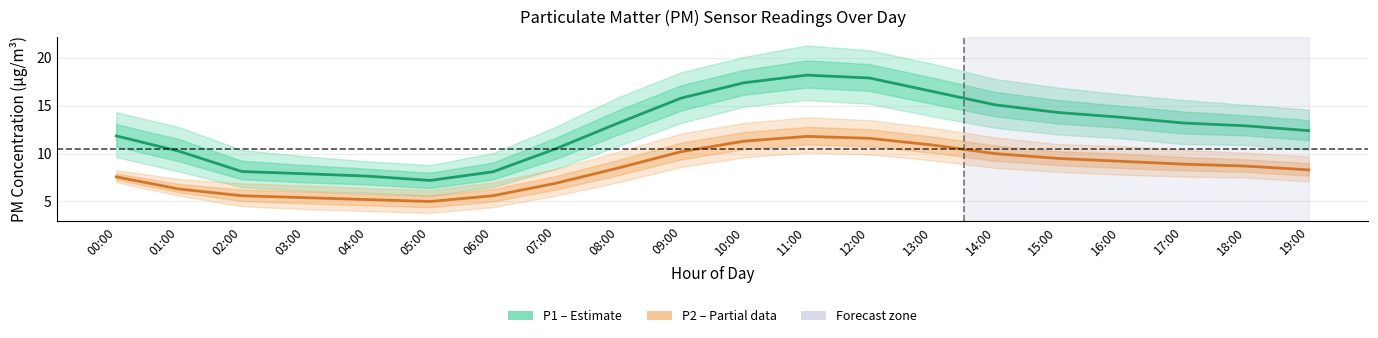

How many categories are shown in the chart?

20